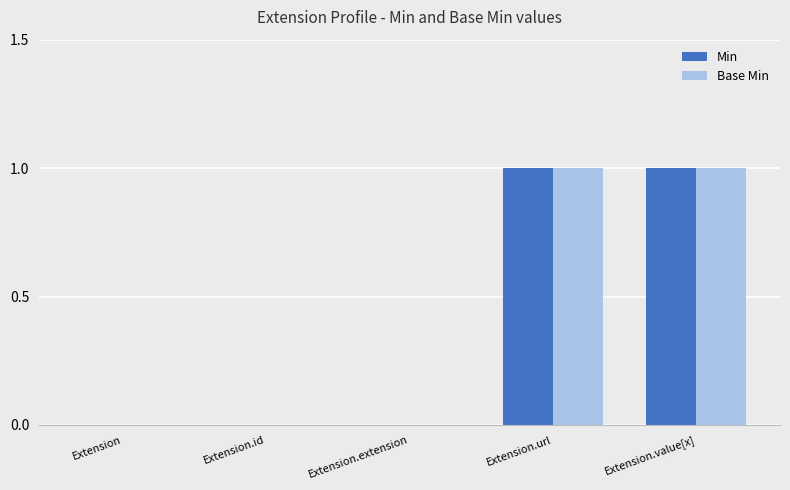

True or false: Base Min has a value of 1 at Extension.

False